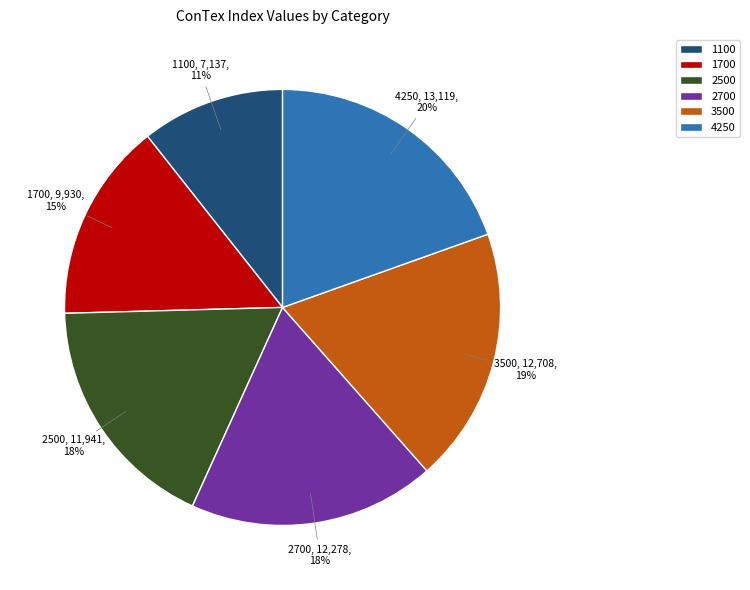

To the nearest percent, what is the difference between the largest and smallest slice percentages?

9%